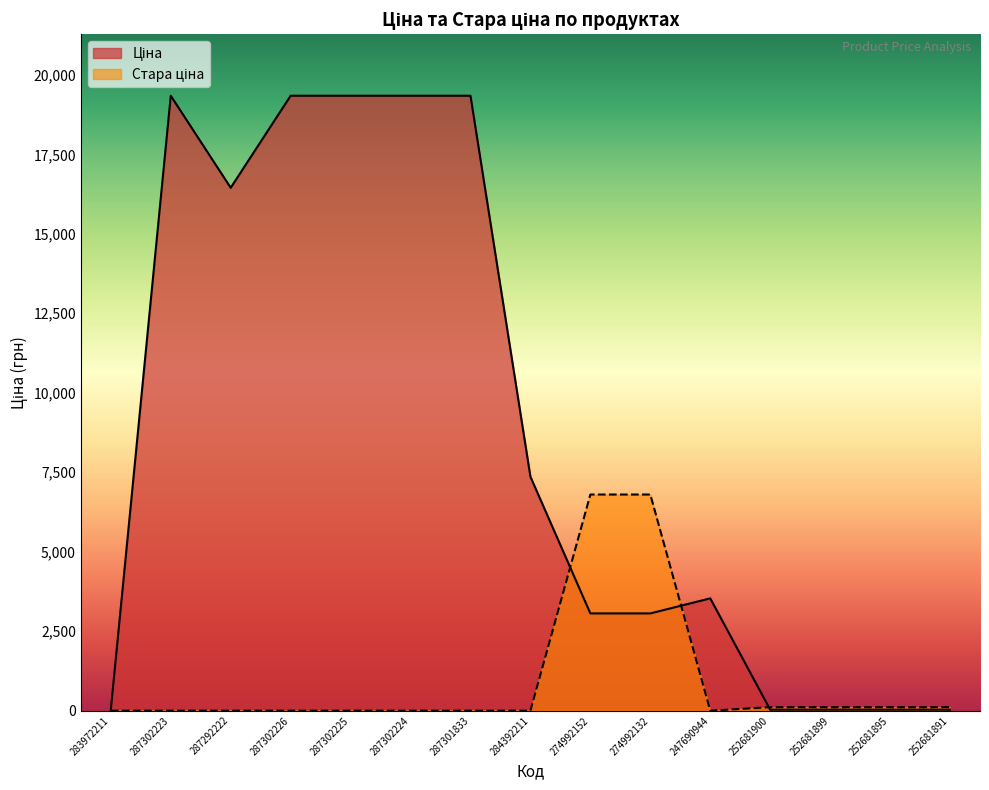

The Стара ціна series shows 2043.0 at 287292222. True or false?

False